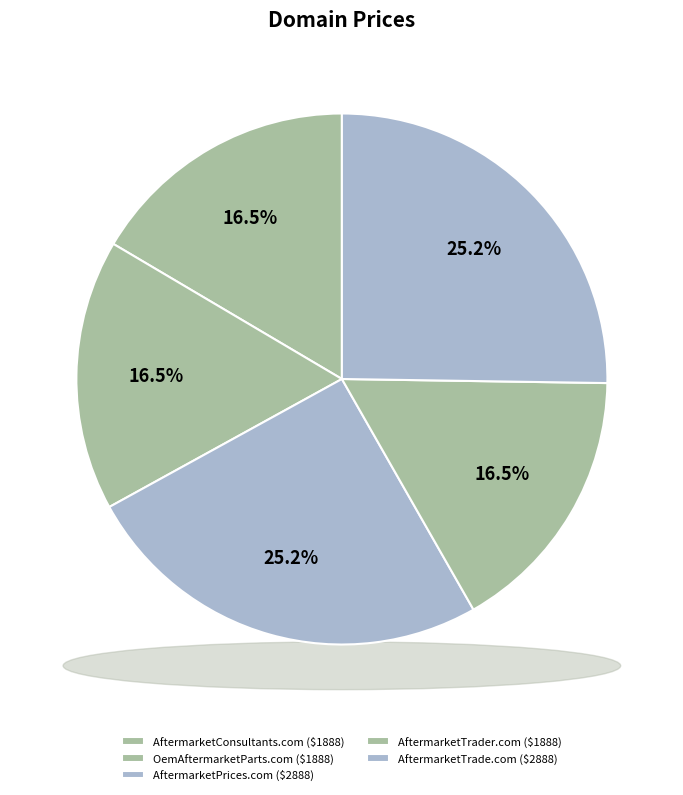

Does AftermarketTrader.com represent more than half of the total?

No